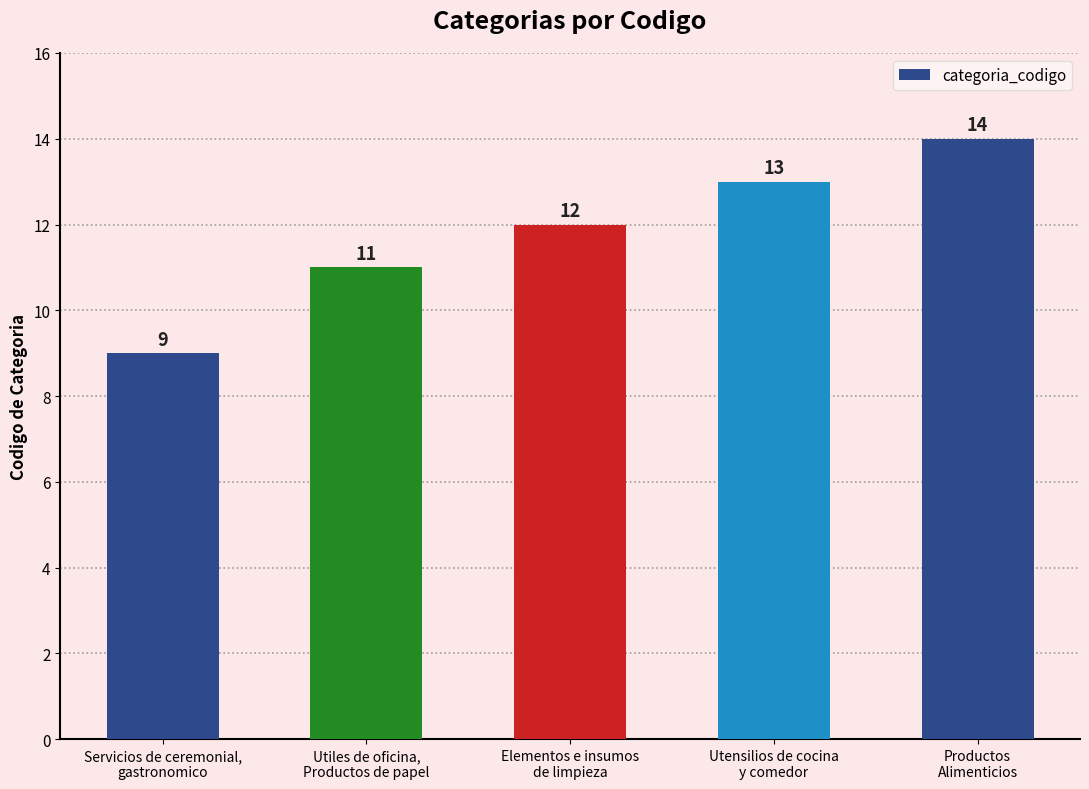

Reading right to left, what are all the values shown in this chart?

Productos
Alimenticios=14	Utensilios de cocina
y comedor=13	Elementos e insumos
de limpieza=12	Utiles de oficina,
Productos de papel=11	Servicios de ceremonial,
gastronomico=9